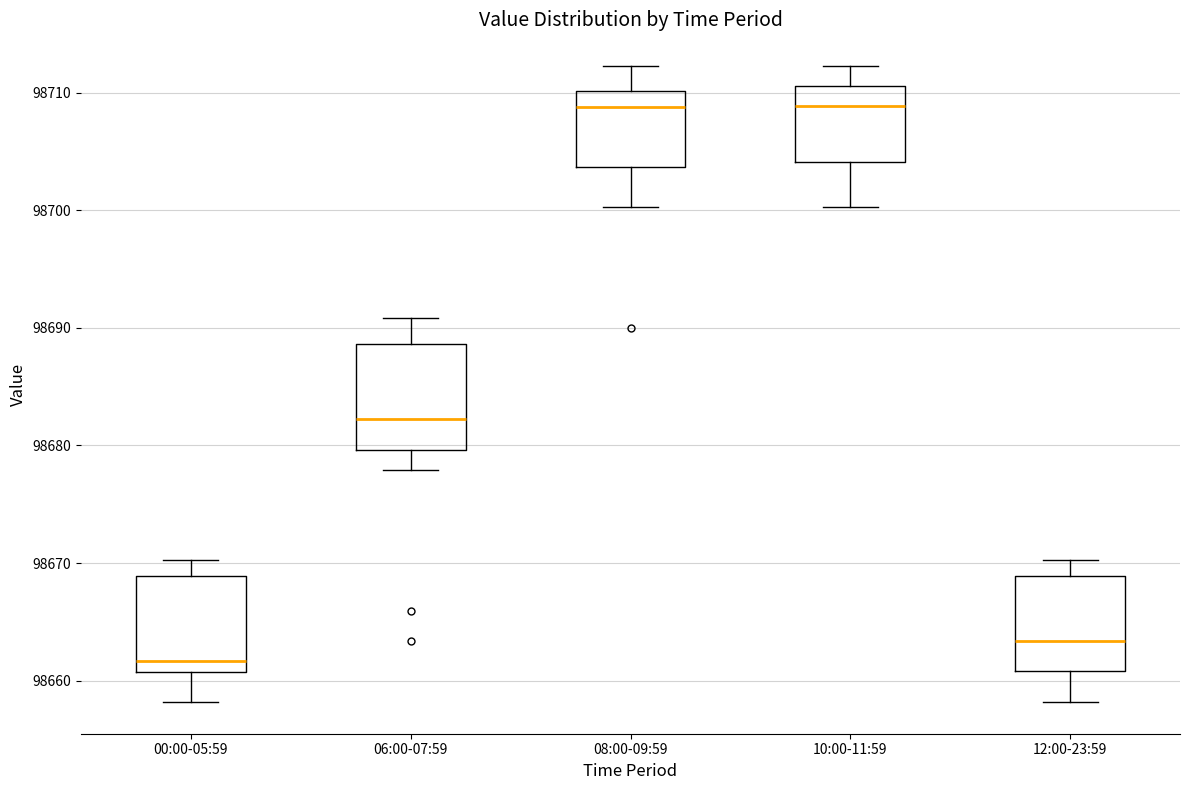

Reading left to right, read every box against the y-axis: the position of its median line, the range the box covers, and the ends of its whiskers. The values are not printed on the chart, so give them approximately, as read against the axis.

00:00-05:59: median 98662, box 98661 to 98669, whiskers 98658 to 98670
06:00-07:59: median 98682, box 98680 to 98689, whiskers 98678 to 98691
08:00-09:59: median 98709, box 98704 to 98710, whiskers 98700 to 98712
10:00-11:59: median 98709, box 98704 to 98711, whiskers 98700 to 98712
12:00-23:59: median 98663, box 98661 to 98669, whiskers 98658 to 98670